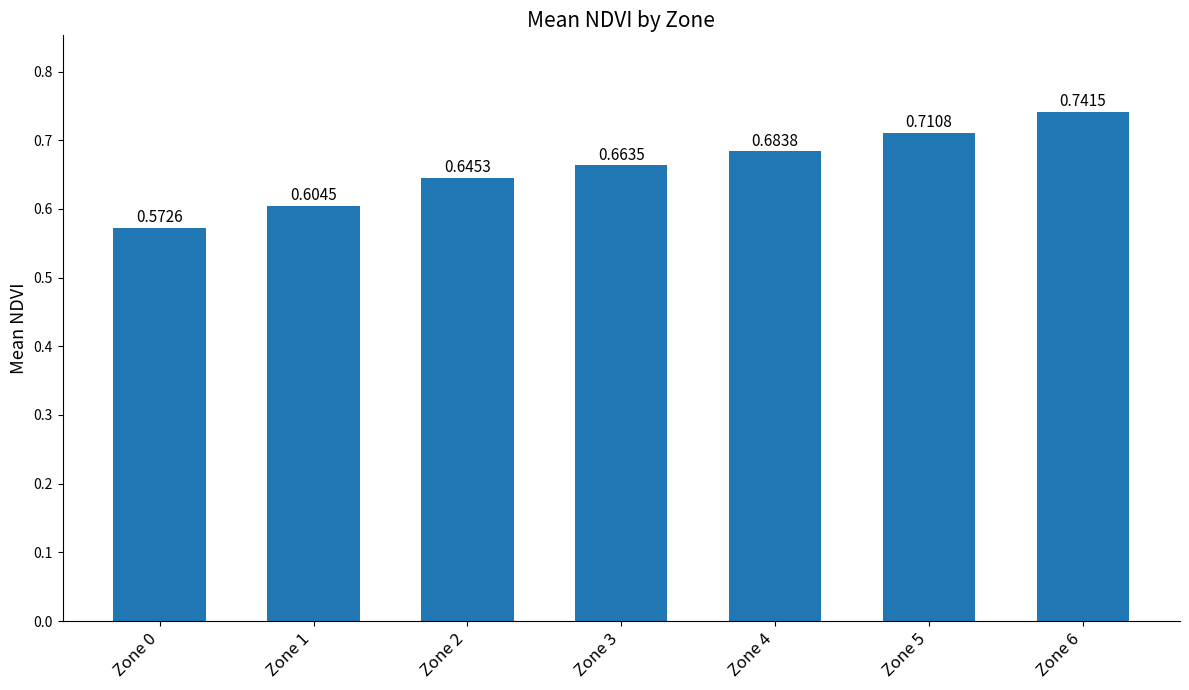

What is the sum of the values at Zone 1 and Zone 4?

1.3